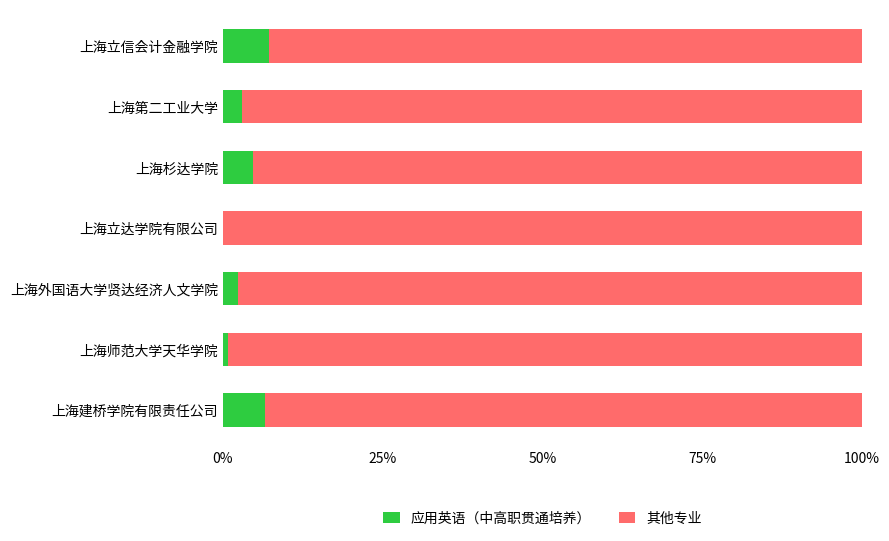

What is the total value across all series at 上海第二工业大学?

100.0